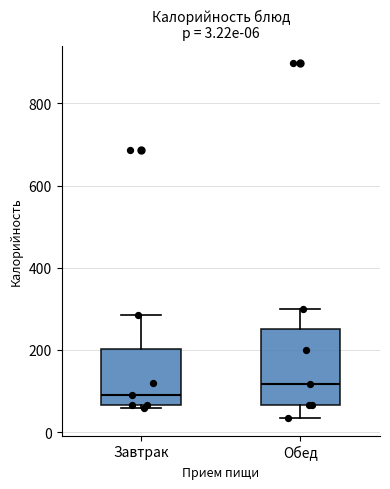

Which box's median line is the lowest?

Завтрак